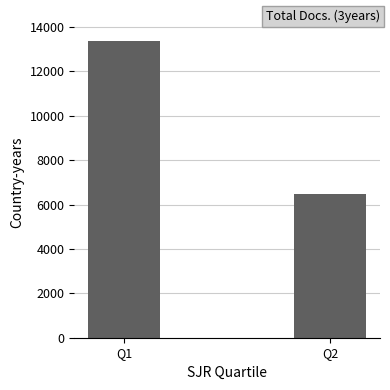

What is the difference between the maximum and minimum values?

6927